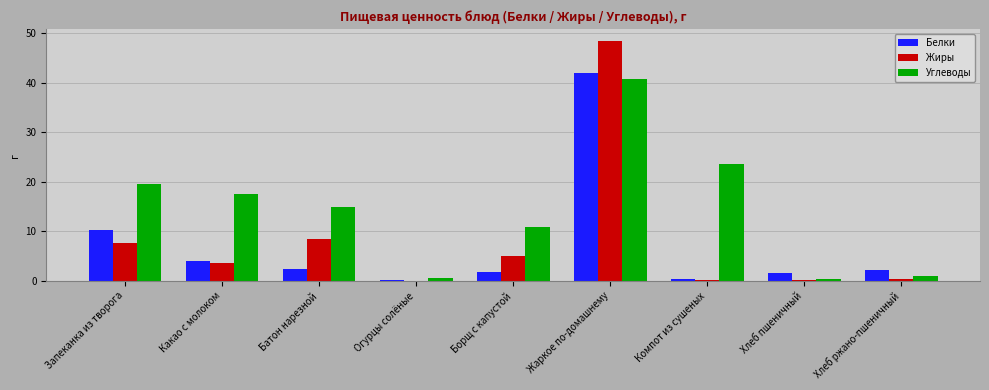

Which series changed the most between Батон нарезной and Хлеб пшеничный?

Углеводы